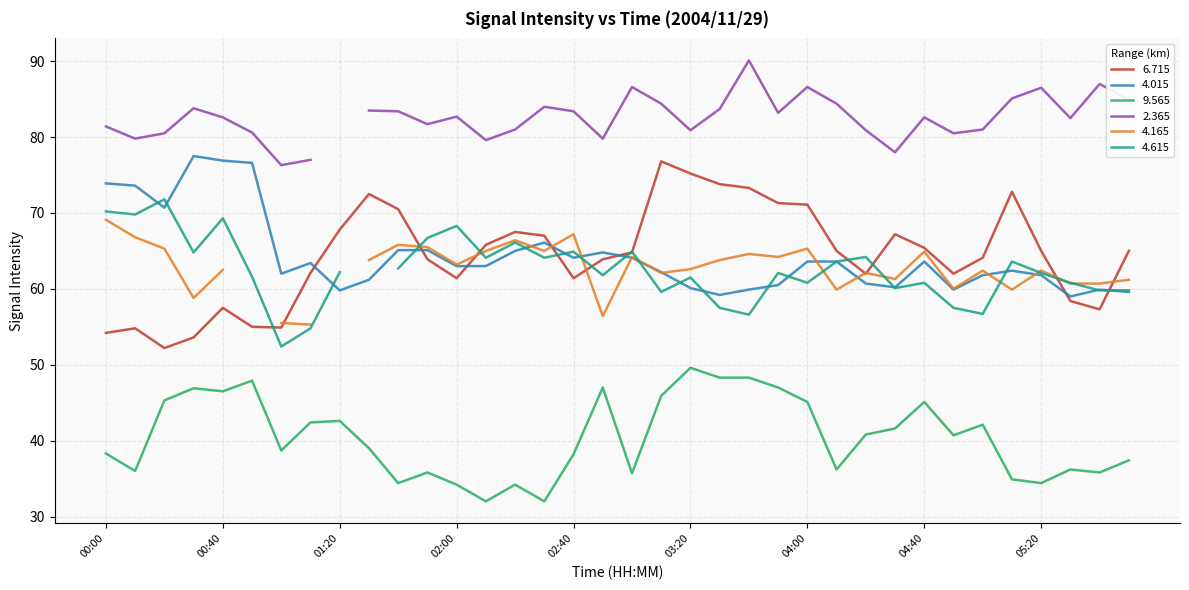

True or false: 4.015 and 9.565 intersect in this chart.

False